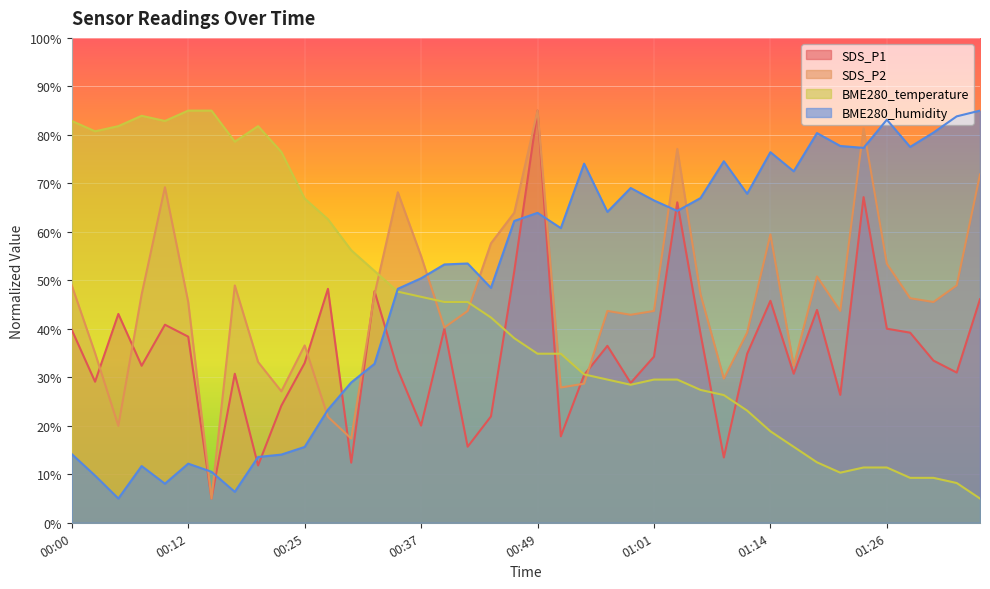

Where is the first local minimum for BME280_humidity?

00:05